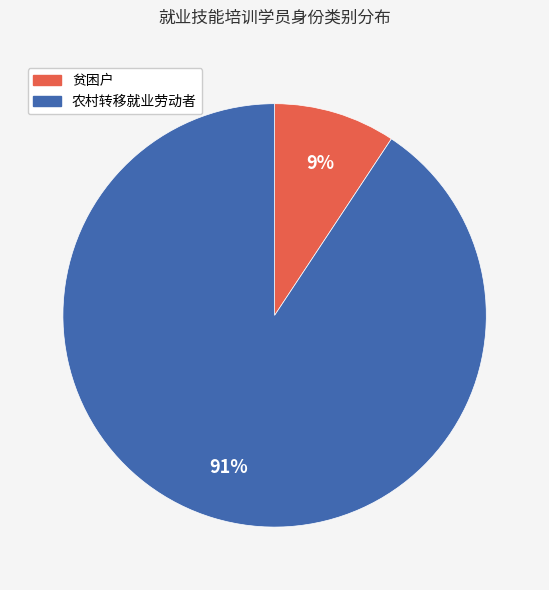

Which slice is the largest?

农村转移就业劳动者